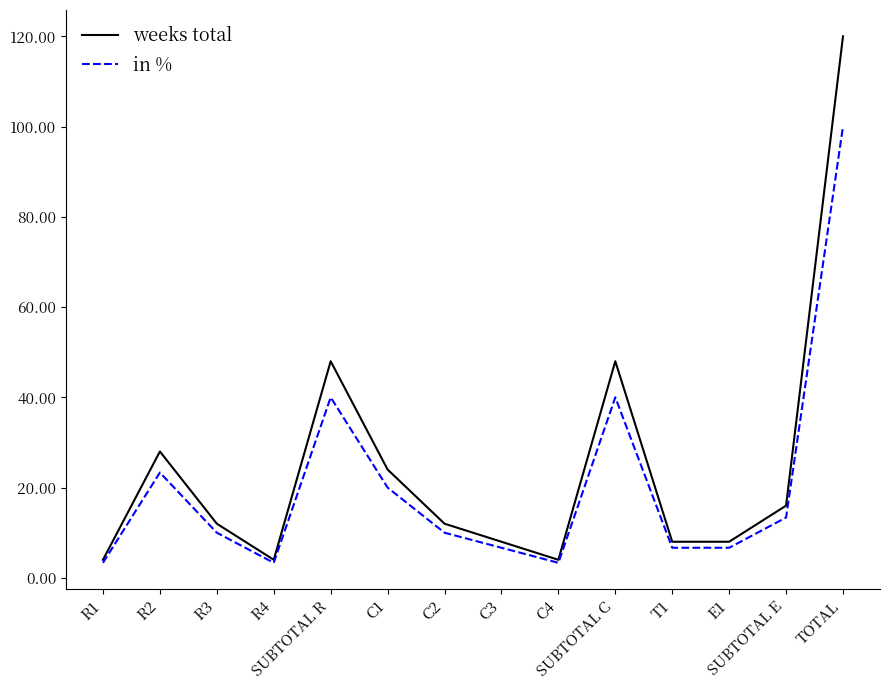

Rank the series at TOTAL from highest to lowest value.

weeks total, in %